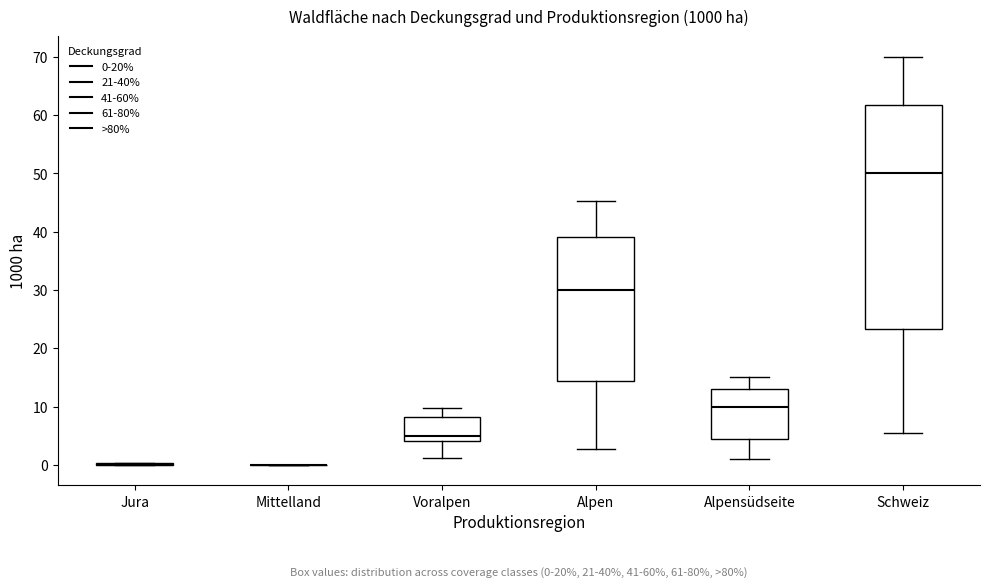

Which box is the tallest, from its lower edge to its upper edge?

Schweiz